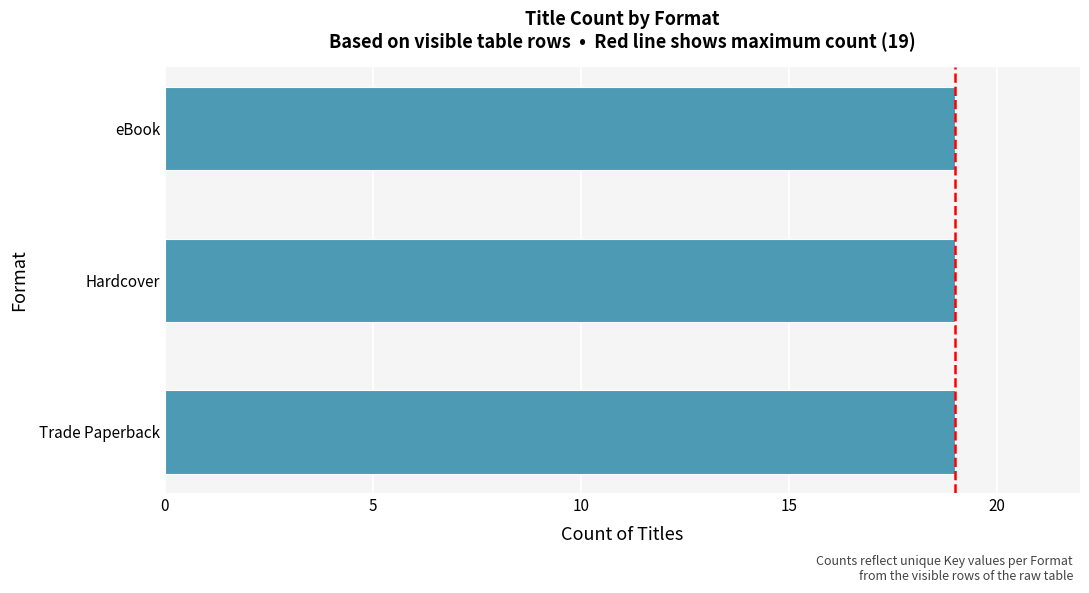

What is the ratio of the value at eBook to the value at eBook?

1.0